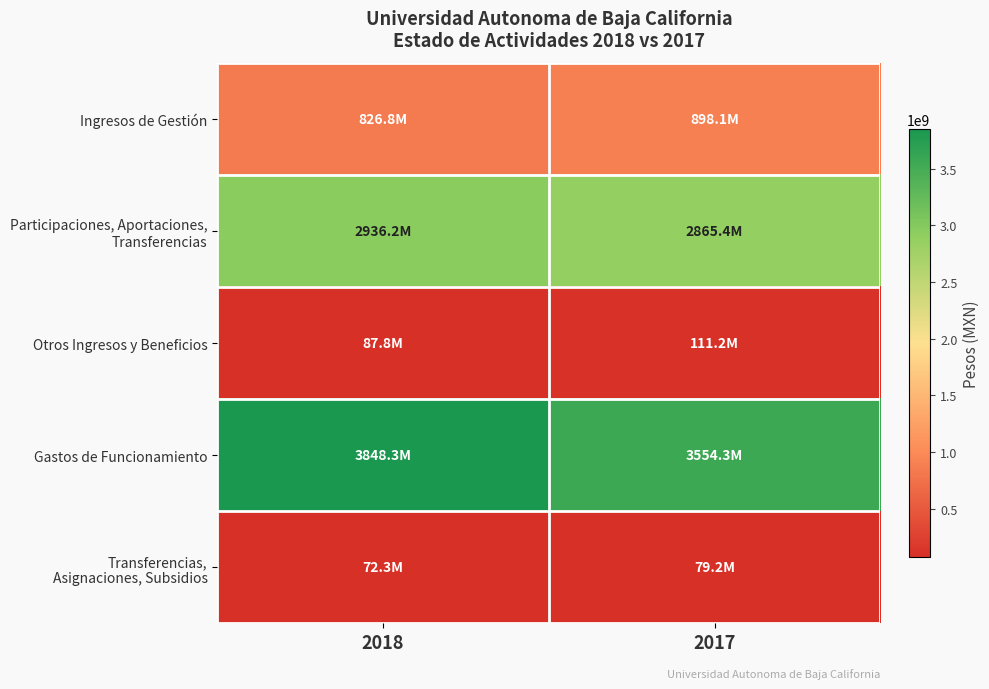

At how many categories does at least one series exceed 387535010?

2